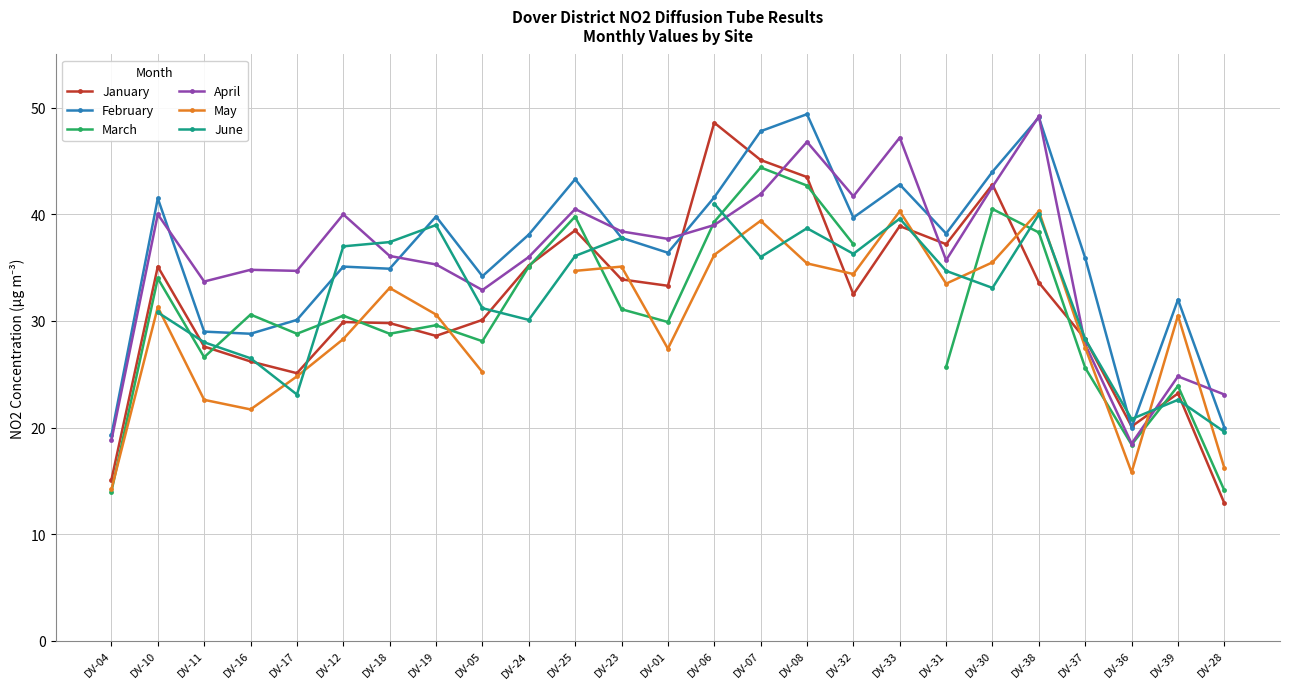

What is the value of the April point at the 6th from the left?

40.0